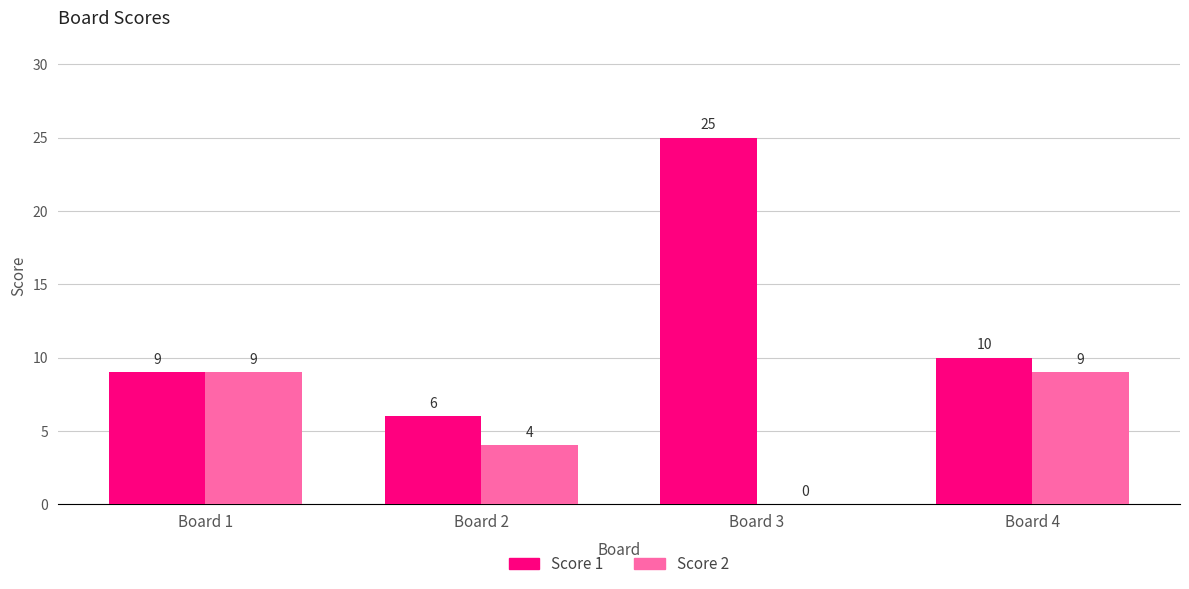

Where does the Score 1 series first go above 10?

Board 3